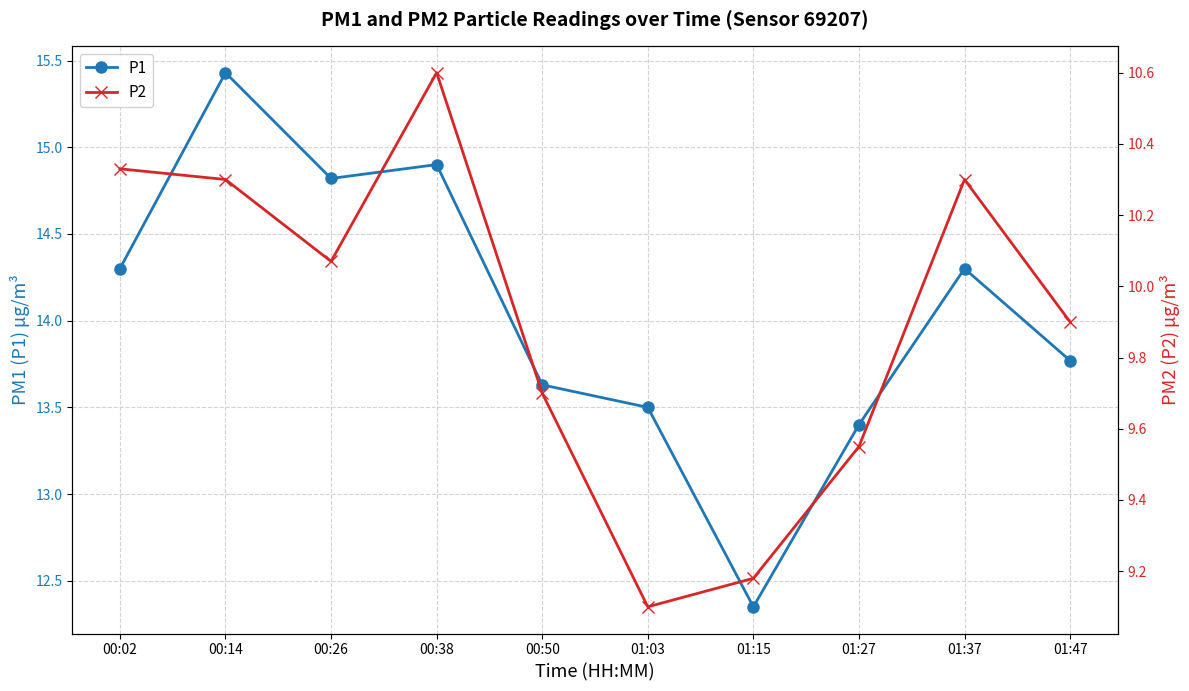

At how many categories does at least one series exceed 11?

10